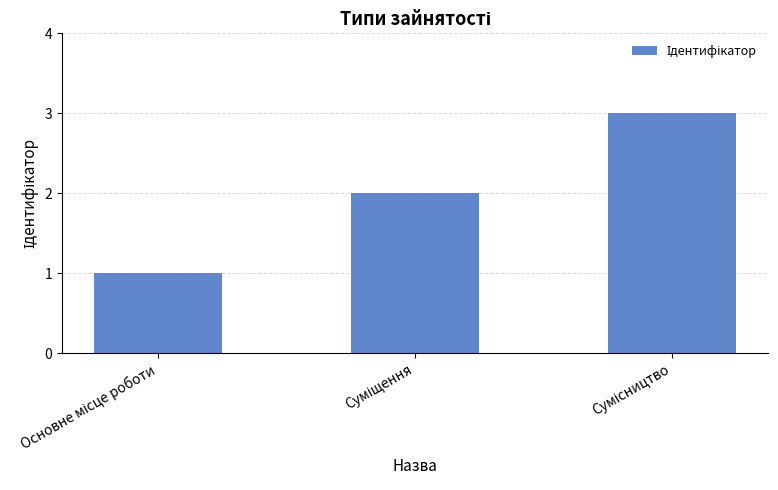

What is the sum of all values?

6